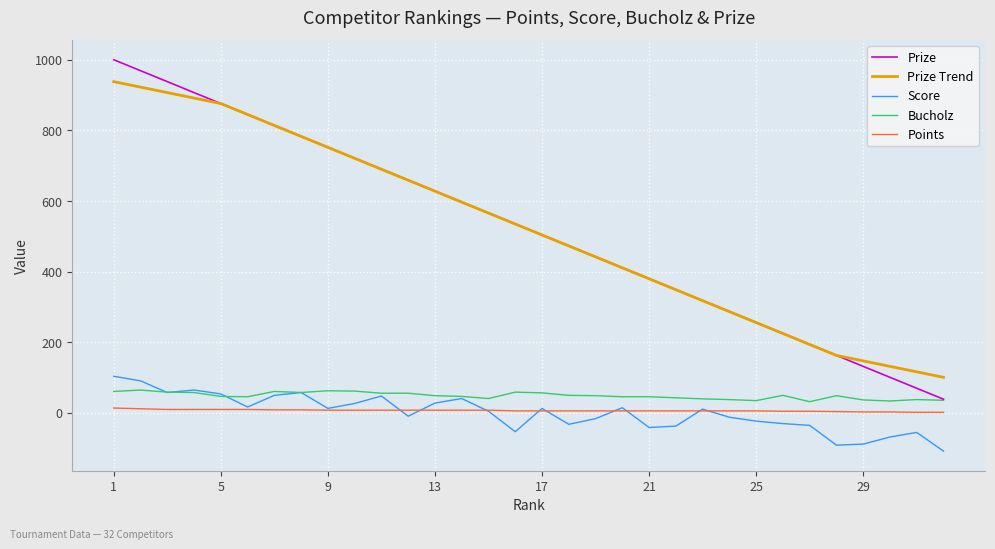

True or false: Prize has more than 2 points higher than both neighbors.

False